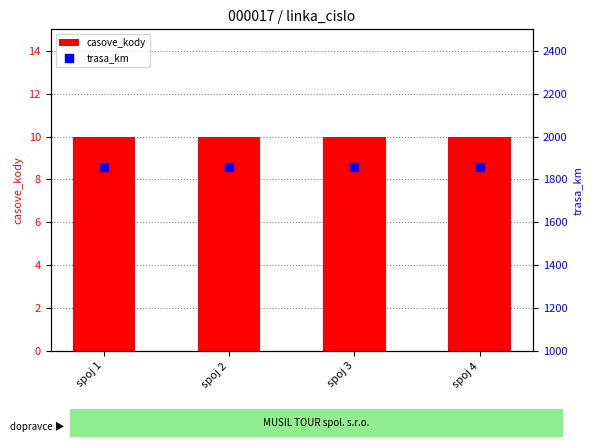

What are all the series names shown in the legend?

casove_kody, trasa_km